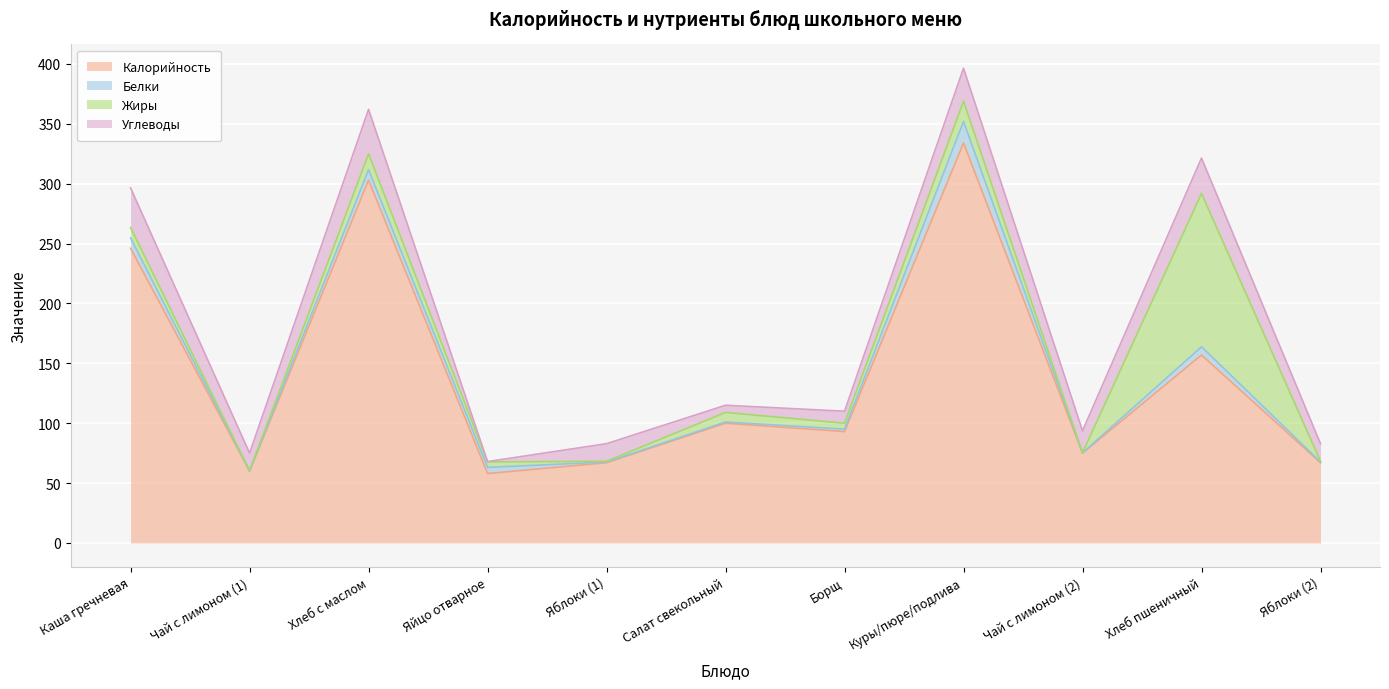

How many interior local peaks does the Калорийность series have?

4